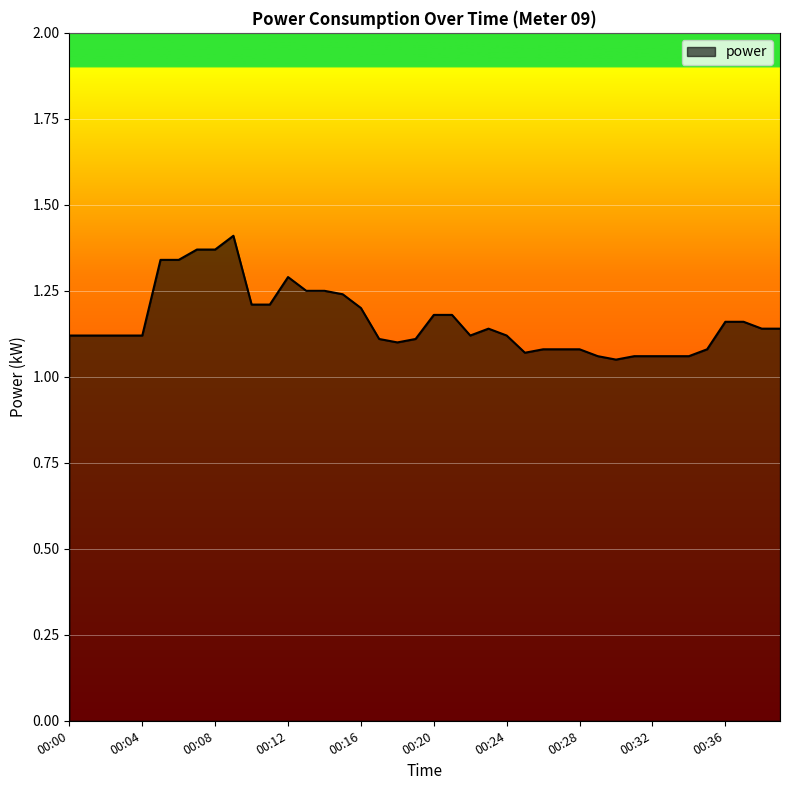

What is the difference between the maximum and minimum values?

0.4